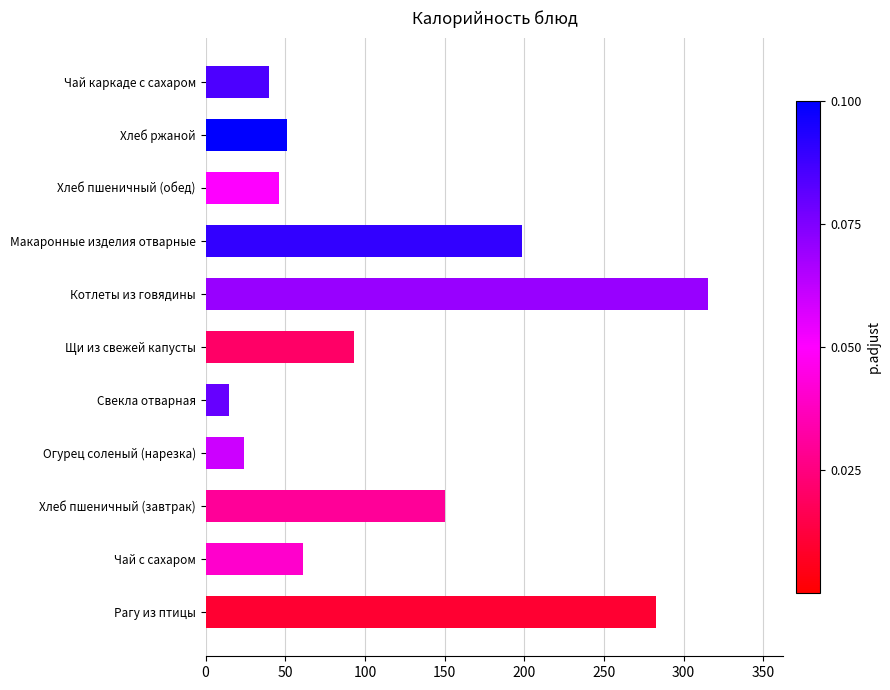

The chart shows a value of 315.4 at Котлеты из говядины. True or false?

True